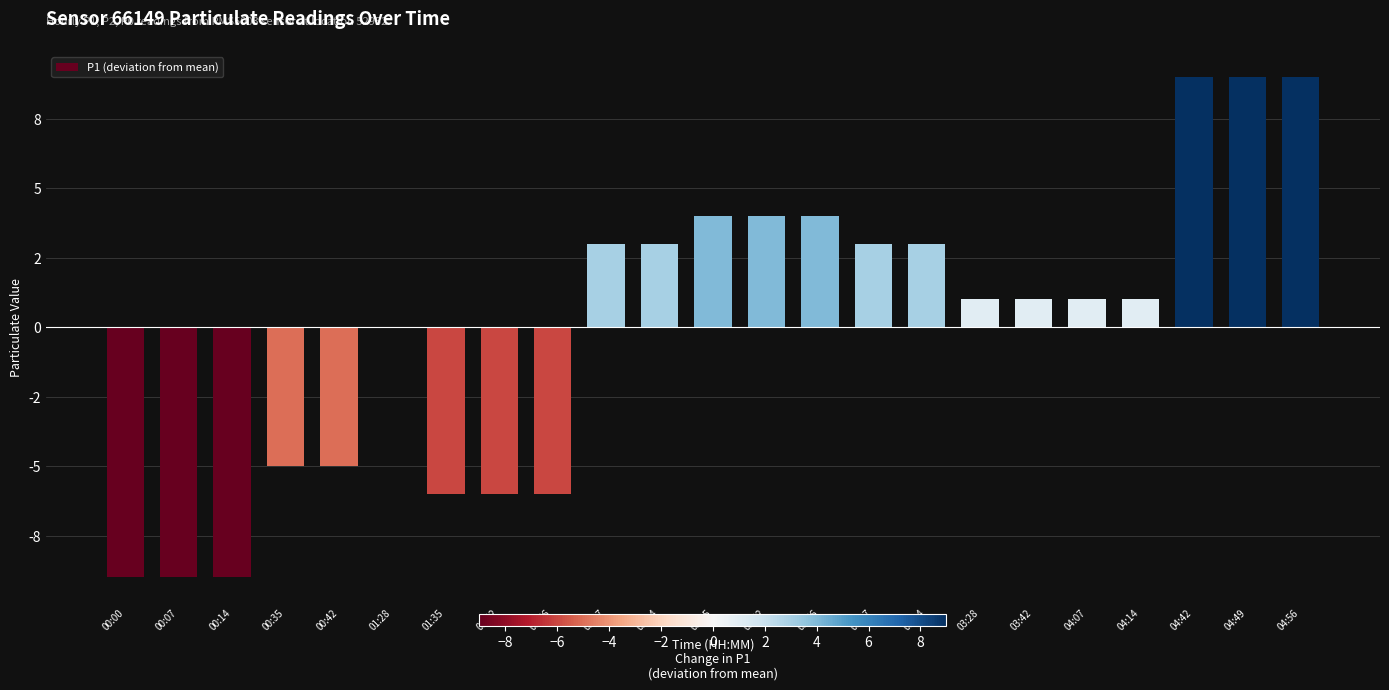

Are the bars horizontal?

No